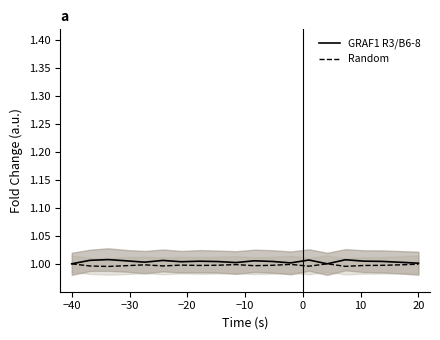

Reading right to left, transcribe all the data shown in this chart.

GRAF1 R3/B6-8: 1.0	1.0	1.0	1.0	1.0	1.0	1.0	1.0	1.0	1.0	1.0	1.0	1.0	1.0	1.0	1.0	1.0	1.0	1.0	1.0
Random: 1.0	1.0	1.0	1.0	1.0	1.0	1.0	1.0	1.0	1.0	1.0	1.0	1.0	1.0	1.0	1.0	1.0	1.0	1.0	1.0